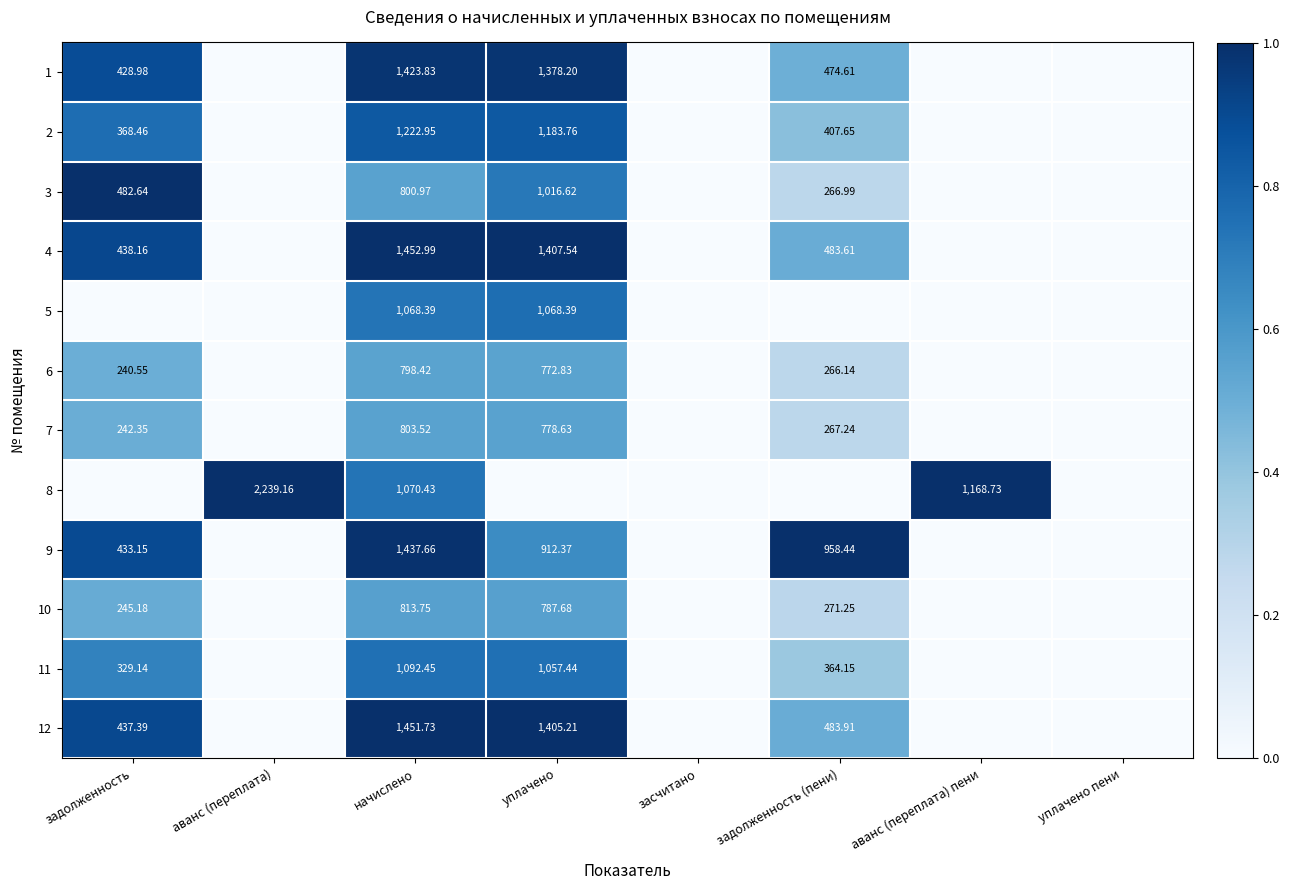

How many data points does each series have?

8